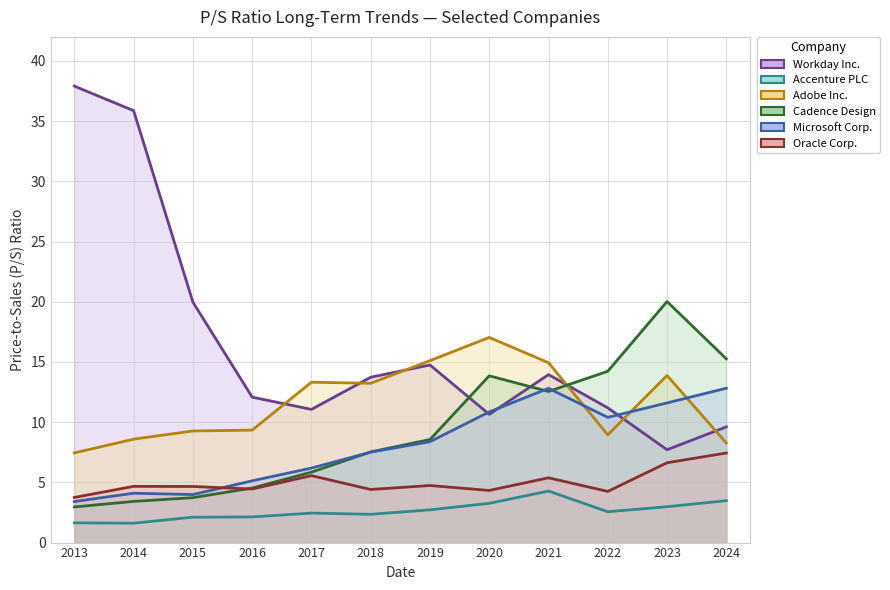

How many intersections are there between Cadence Design and Microsoft Corp.?

3